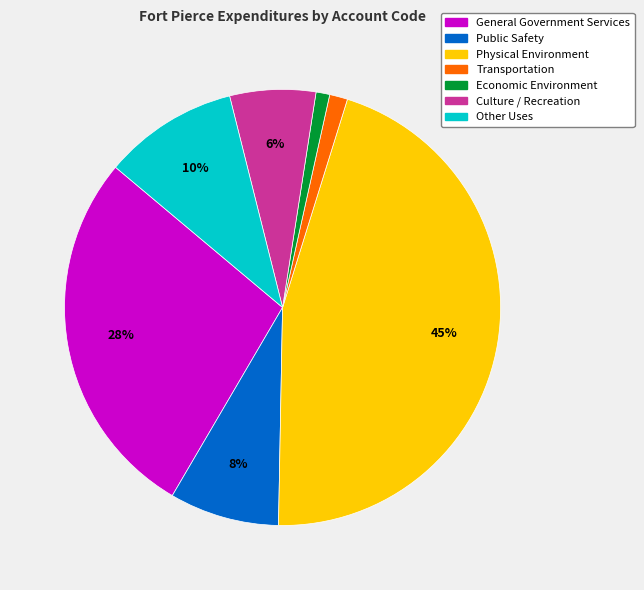

To the nearest percent, what is the average slice percentage?

14%